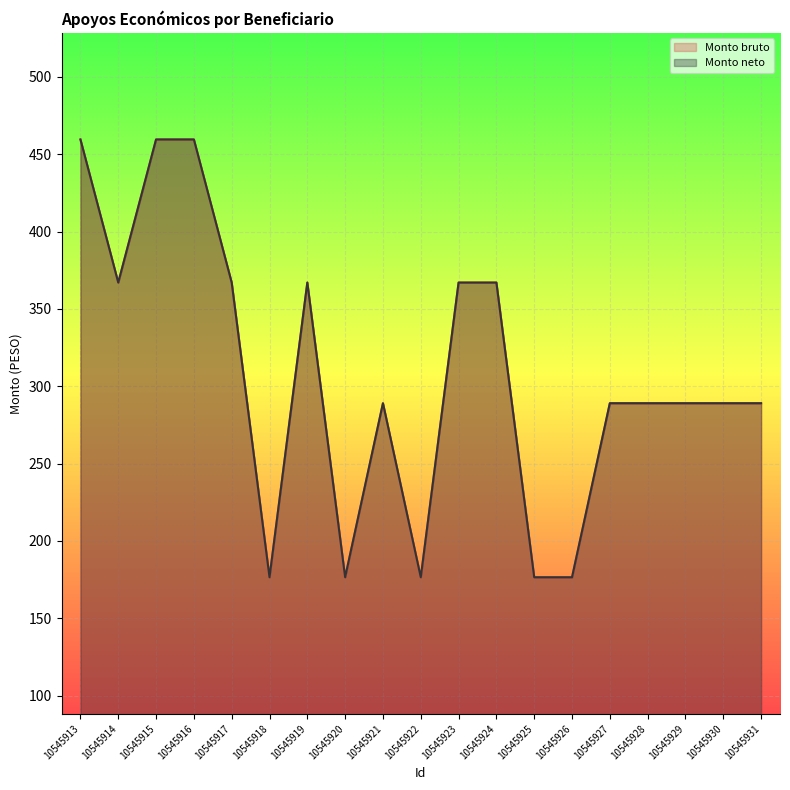

Which category has the highest value in the Monto bruto series?

10545913